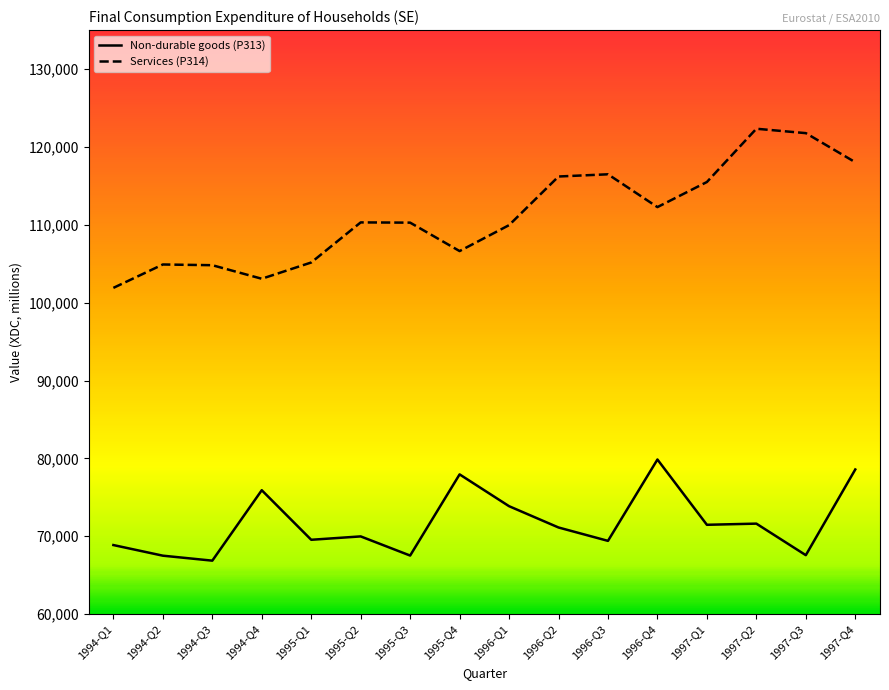

What is the sum of the Non-durable goods (P313) values at 1995-Q2 and 1995-Q4?

147932